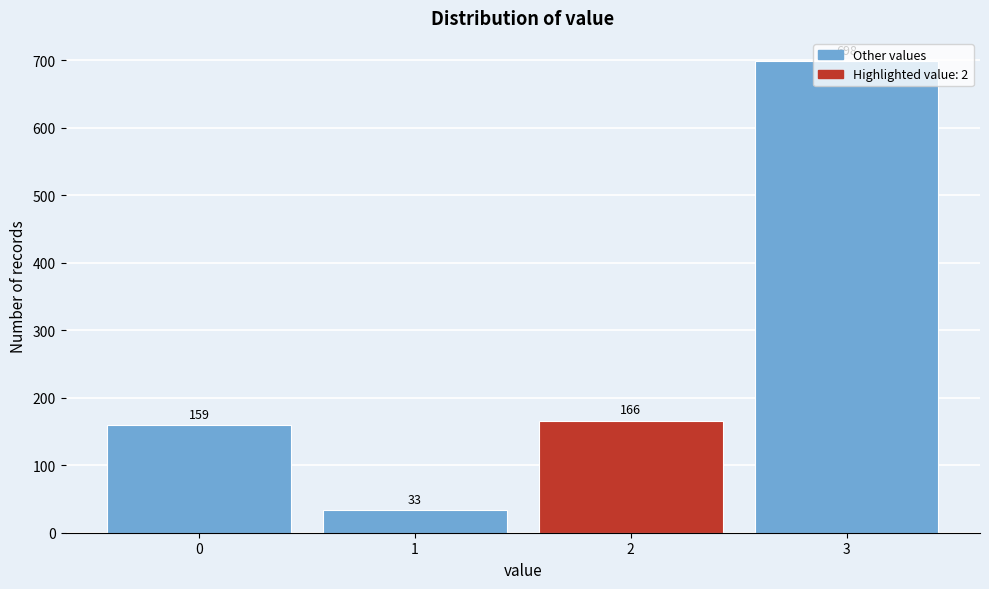

What is the maximum value shown in the chart?

698